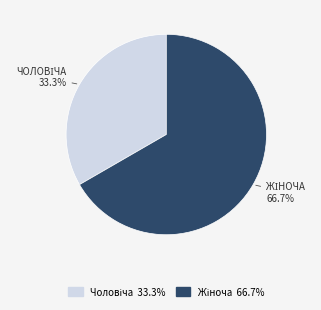

Does any single category account for the majority?

Yes